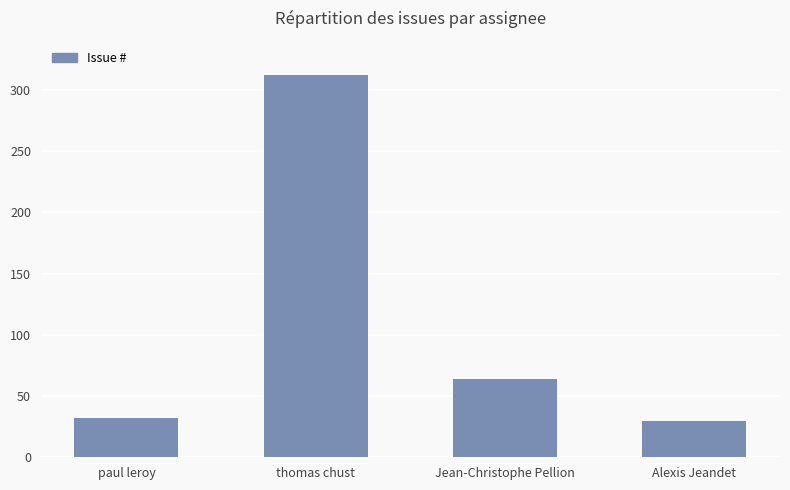

Reading right to left, list all the values displayed in this chart.

30	64	312	32